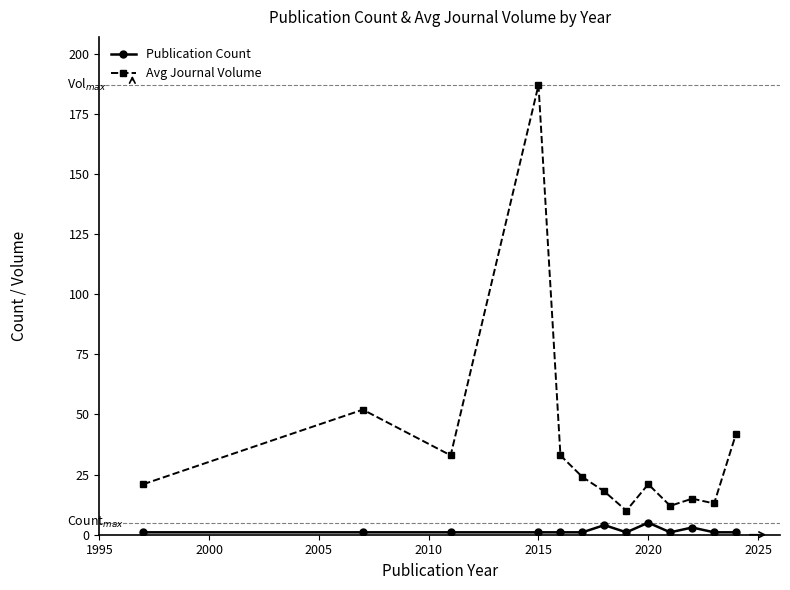

Reading right to left, what are all the values shown in this chart?

Publication Count: 1	1	3	1	5	1	4	1	1	1	1	1	1
Avg Journal Volume: 42	13	15	12	21	10	18	24	33	187	33	52	21